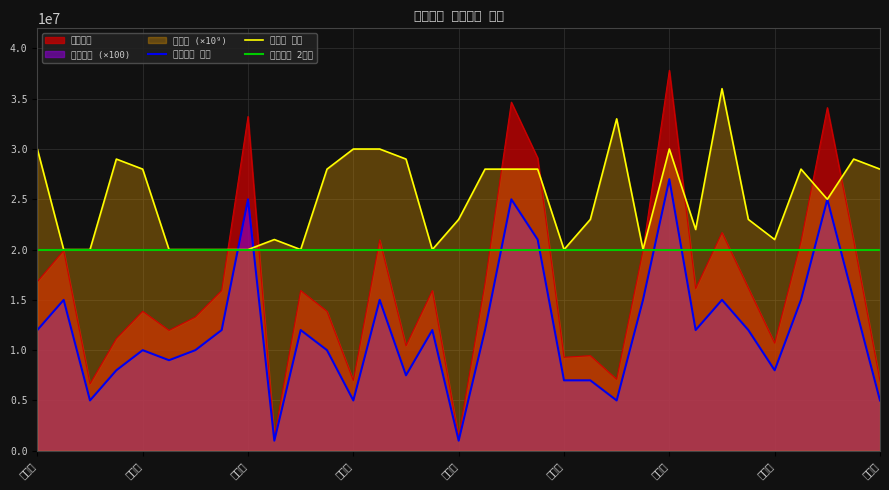

Where does the 월불입액 series first go above 12000000?

김선재